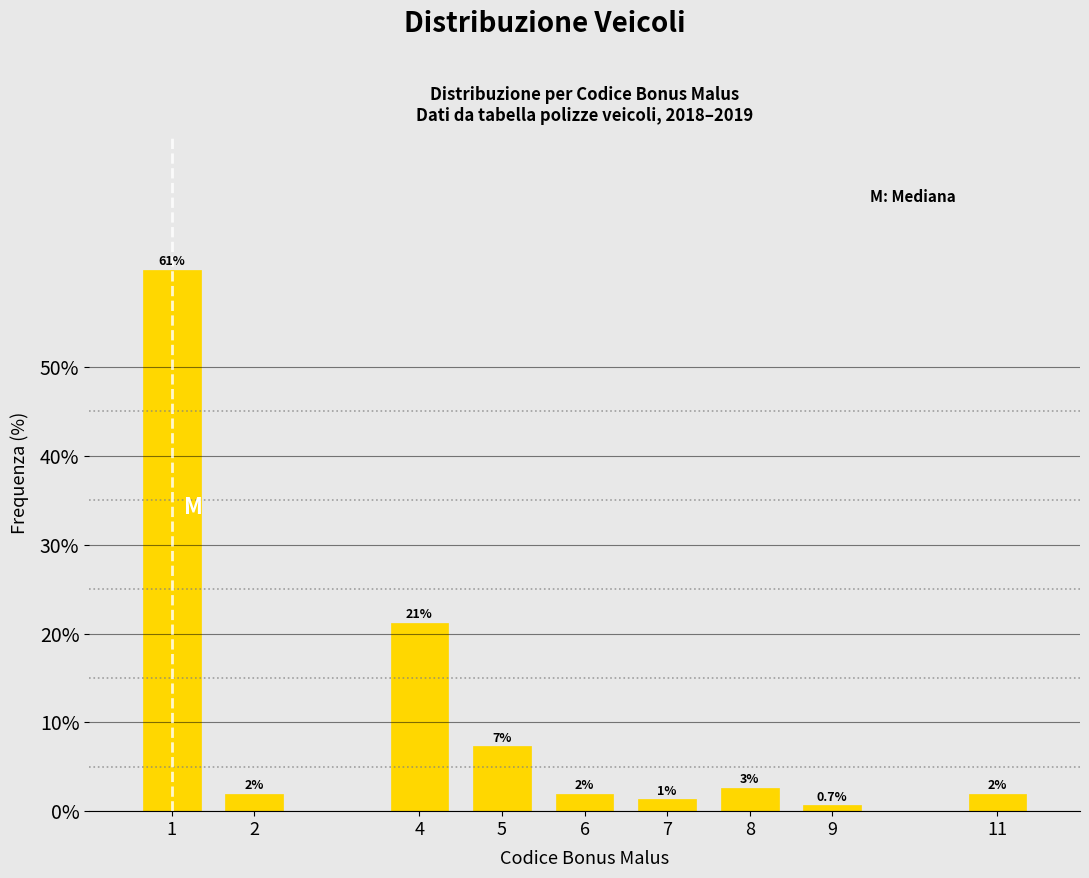

True or false: the data shows 36.3 at 1.

False